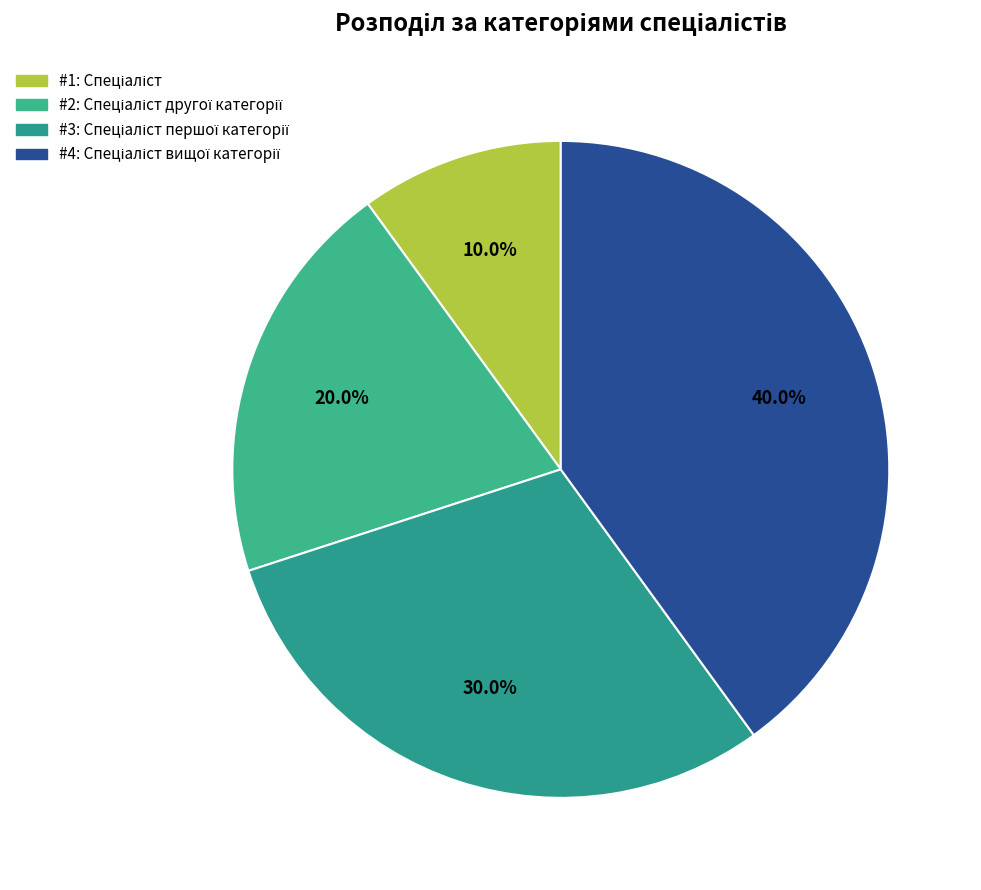

How many segments does this pie chart have?

4